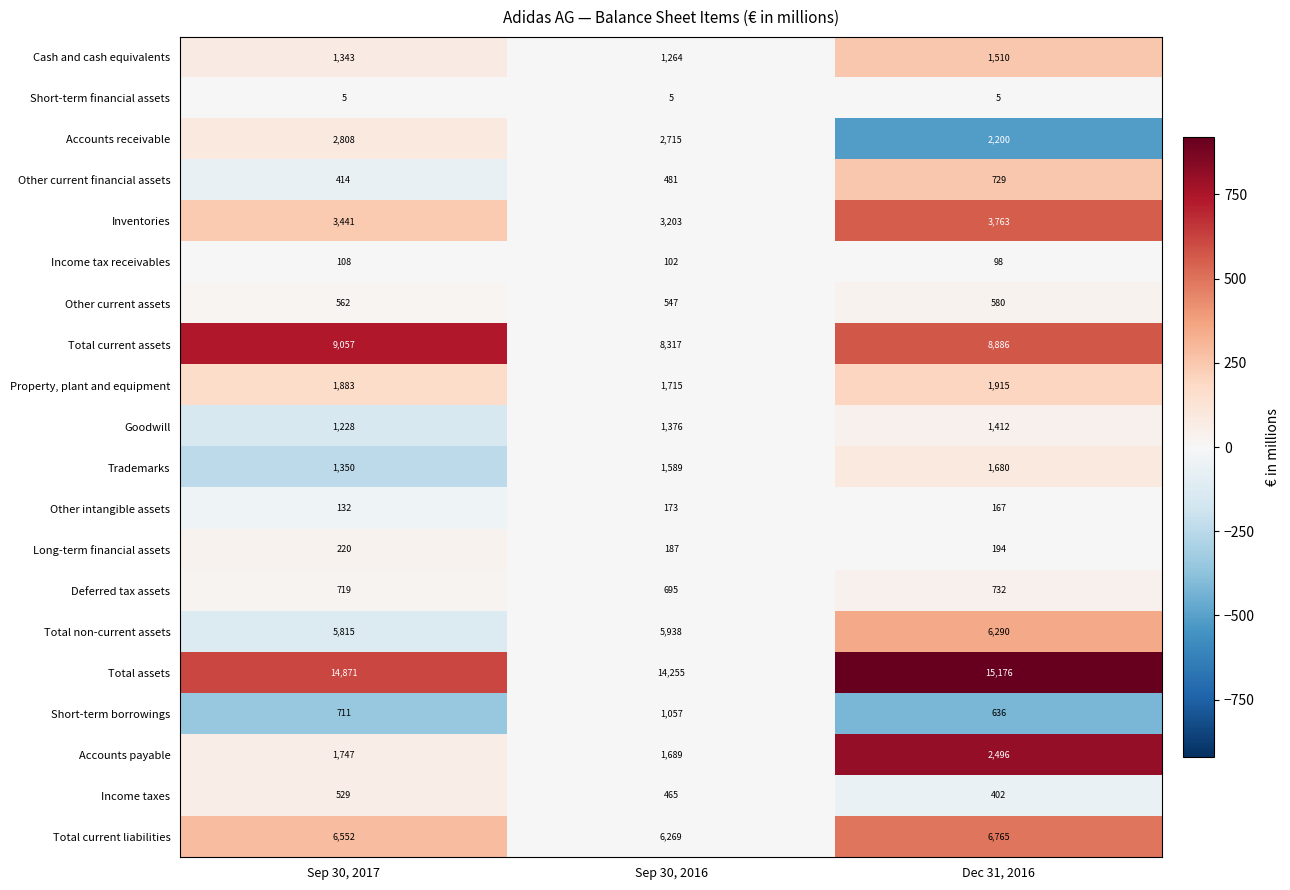

Which category has the highest value across all series?

Dec 31, 2016